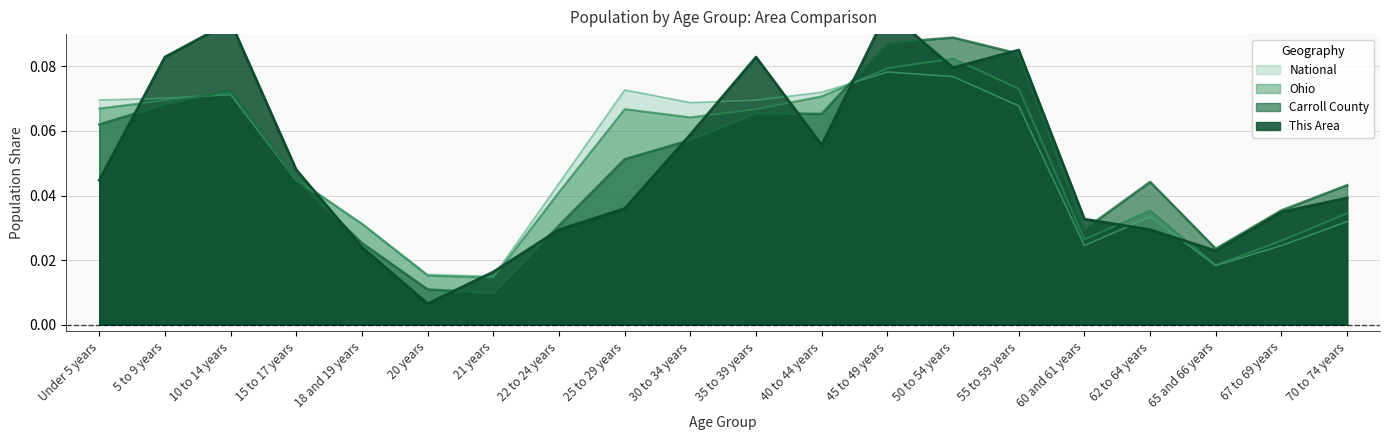

At which category does National reach its first local valley?

21 years